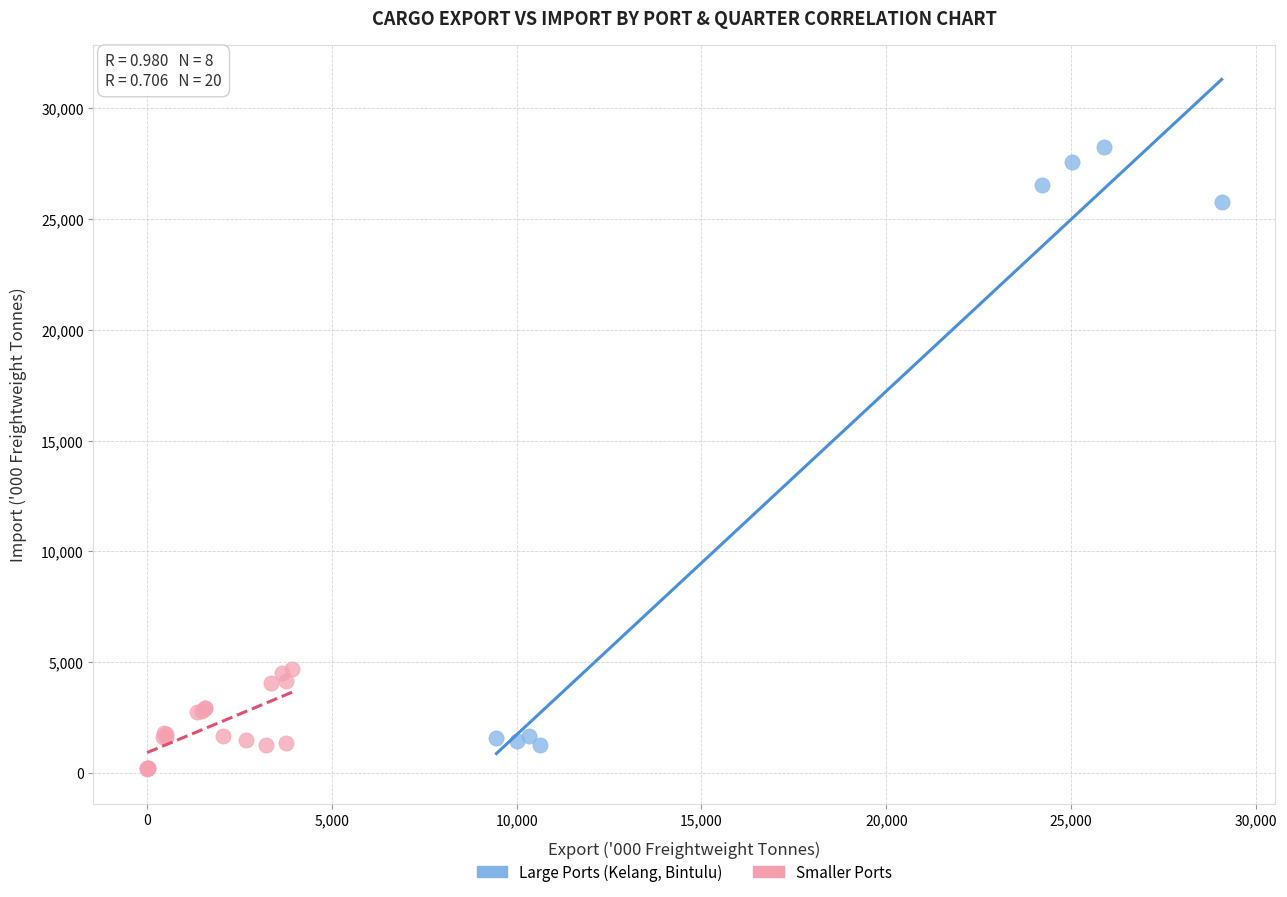

What are all the series names shown in the legend?

Large Ports (Kelang, Bintulu), Smaller Ports